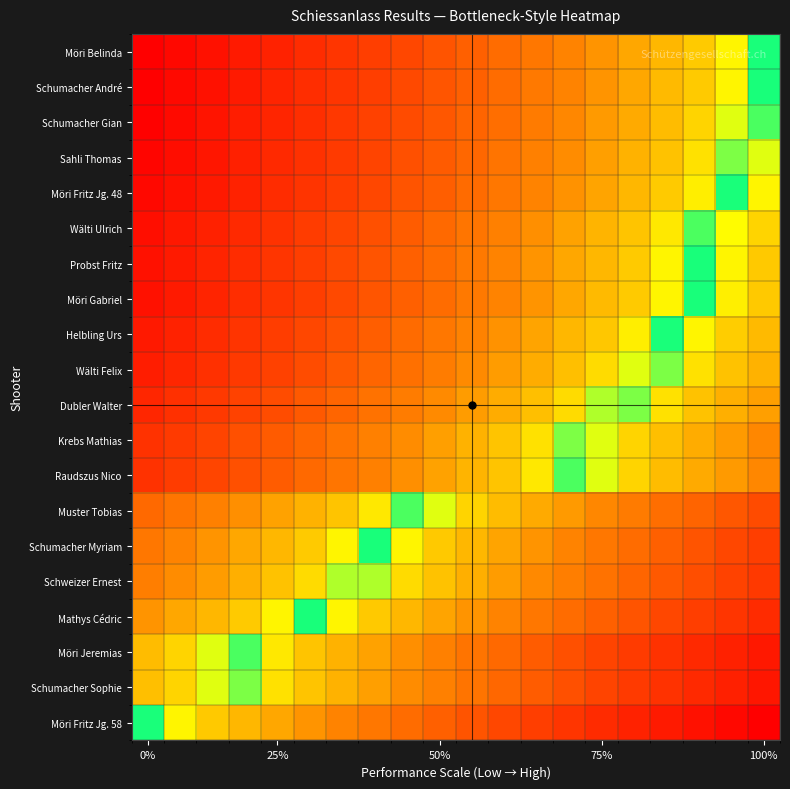

Reading left to right, list all the values displayed in this chart.

Möri Belinda: 1.0	1.0	0.9	0.9	0.9	0.9	0.8	0.8	0.8	0.8	0.7	0.7	0.7	0.7	0.6	0.6	0.6	0.6	0.5	0.5
Schumacher André: 1.0	1.0	0.9	0.9	0.9	0.9	0.8	0.8	0.8	0.8	0.7	0.7	0.7	0.7	0.6	0.6	0.6	0.6	0.5	0.5
Schumacher Gian: 1.0	1.0	0.9	0.9	0.9	0.9	0.8	0.8	0.8	0.8	0.7	0.7	0.7	0.7	0.6	0.6	0.6	0.5	0.5	0.5
Sahli Thomas: 1.0	1.0	0.9	0.9	0.9	0.9	0.8	0.8	0.8	0.7	0.7	0.7	0.7	0.6	0.6	0.6	0.6	0.5	0.5	0.5
Möri Fritz Jg. 48: 1.0	0.9	0.9	0.9	0.9	0.8	0.8	0.8	0.8	0.7	0.7	0.7	0.7	0.6	0.6	0.6	0.6	0.5	0.5	0.5
Wälti Ulrich: 1.0	0.9	0.9	0.9	0.8	0.8	0.8	0.8	0.7	0.7	0.7	0.7	0.6	0.6	0.6	0.6	0.5	0.5	0.5	0.5
Probst Fritz: 0.9	0.9	0.9	0.9	0.8	0.8	0.8	0.8	0.7	0.7	0.7	0.7	0.6	0.6	0.6	0.6	0.5	0.5	0.5	0.4
Möri Gabriel: 0.9	0.9	0.9	0.9	0.8	0.8	0.8	0.8	0.7	0.7	0.7	0.7	0.6	0.6	0.6	0.6	0.5	0.5	0.5	0.4
Helbling Urs: 0.9	0.9	0.9	0.8	0.8	0.8	0.8	0.7	0.7	0.7	0.7	0.6	0.6	0.6	0.6	0.5	0.5	0.5	0.4	0.4
Wälti Felix: 0.9	0.9	0.9	0.8	0.8	0.8	0.8	0.7	0.7	0.7	0.6	0.6	0.6	0.6	0.5	0.5	0.5	0.5	0.4	0.4
Dubler Walter: 0.9	0.9	0.8	0.8	0.8	0.8	0.7	0.7	0.7	0.6	0.6	0.6	0.6	0.5	0.5	0.5	0.5	0.4	0.4	0.4
Krebs Mathias: 0.9	0.8	0.8	0.8	0.7	0.7	0.7	0.7	0.6	0.6	0.6	0.6	0.5	0.5	0.5	0.5	0.4	0.4	0.4	0.4
Raudszus Nico: 0.8	0.8	0.8	0.8	0.7	0.7	0.7	0.7	0.6	0.6	0.6	0.6	0.5	0.5	0.5	0.5	0.4	0.4	0.4	0.3
Muster Tobias: 0.7	0.7	0.7	0.6	0.6	0.6	0.6	0.5	0.5	0.5	0.5	0.4	0.4	0.4	0.3	0.3	0.3	0.3	0.2	0.2
Schumacher Myriam: 0.7	0.7	0.6	0.6	0.6	0.6	0.5	0.5	0.5	0.4	0.4	0.4	0.4	0.3	0.3	0.3	0.3	0.2	0.2	0.2
Schweizer Ernest: 0.7	0.6	0.6	0.6	0.6	0.5	0.5	0.5	0.5	0.4	0.4	0.4	0.4	0.3	0.3	0.3	0.2	0.2	0.2	0.2
Mathys Cédric: 0.6	0.6	0.6	0.6	0.5	0.5	0.5	0.4	0.4	0.4	0.4	0.3	0.3	0.3	0.3	0.2	0.2	0.2	0.2	0.1
Möri Jeremias: 0.6	0.5	0.5	0.5	0.5	0.4	0.4	0.4	0.4	0.3	0.3	0.3	0.3	0.2	0.2	0.2	0.2	0.1	0.1	0.1
Schumacher Sophie: 0.6	0.5	0.5	0.5	0.5	0.4	0.4	0.4	0.4	0.3	0.3	0.3	0.3	0.2	0.2	0.2	0.1	0.1	0.1	0.1
Möri Fritz Jg. 58: 0.5	0.5	0.4	0.4	0.4	0.4	0.3	0.3	0.3	0.3	0.2	0.2	0.2	0.2	0.1	0.1	0.1	0.1	0.0	0.0